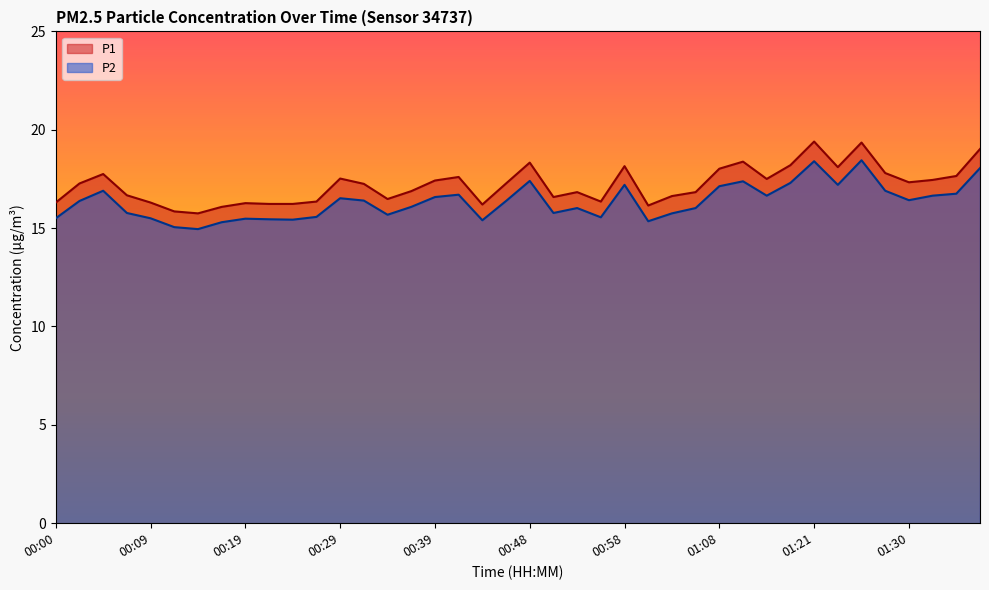

List the series in order of their overall mean, highest first.

P1, P2